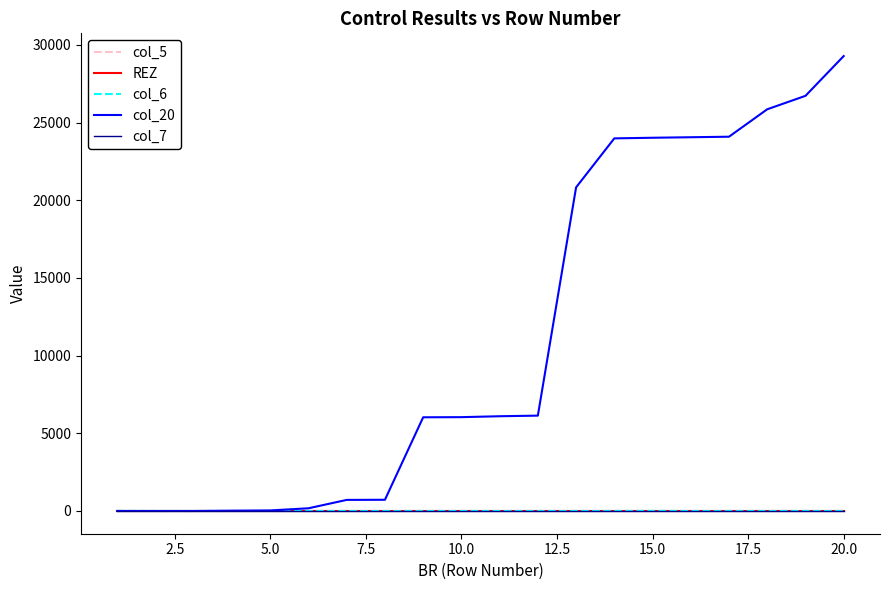

Does the chart display data point markers on the line(s)?

No